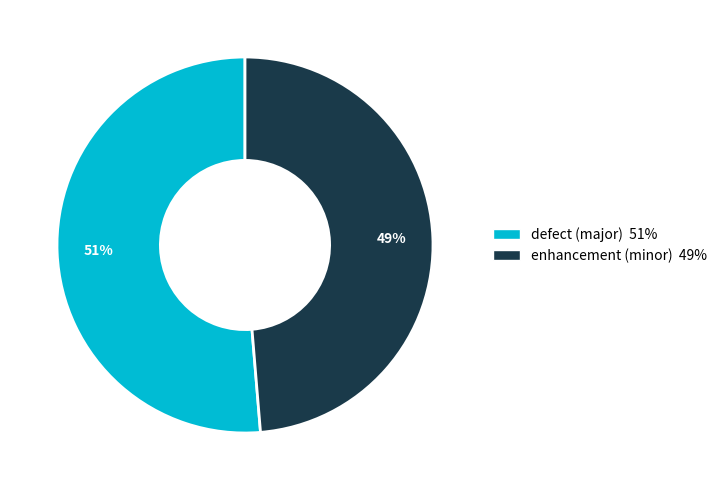

To the nearest percent, what is the average slice percentage?

50%